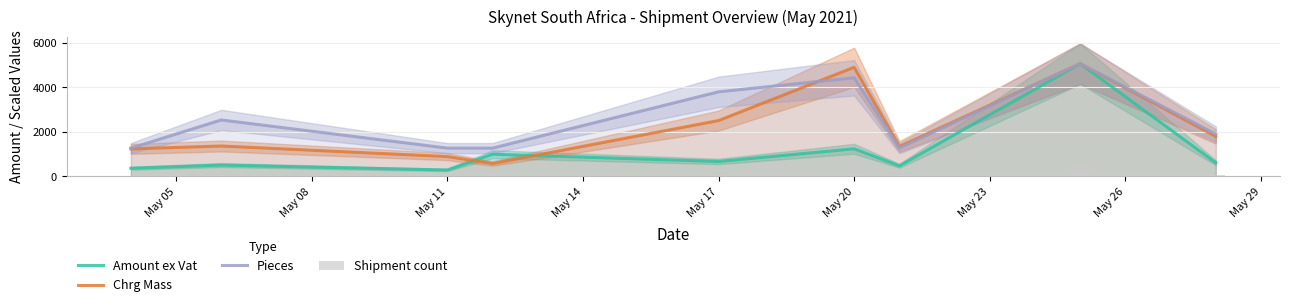

At which label is Amount ex Vat closest to 2677?

May 20